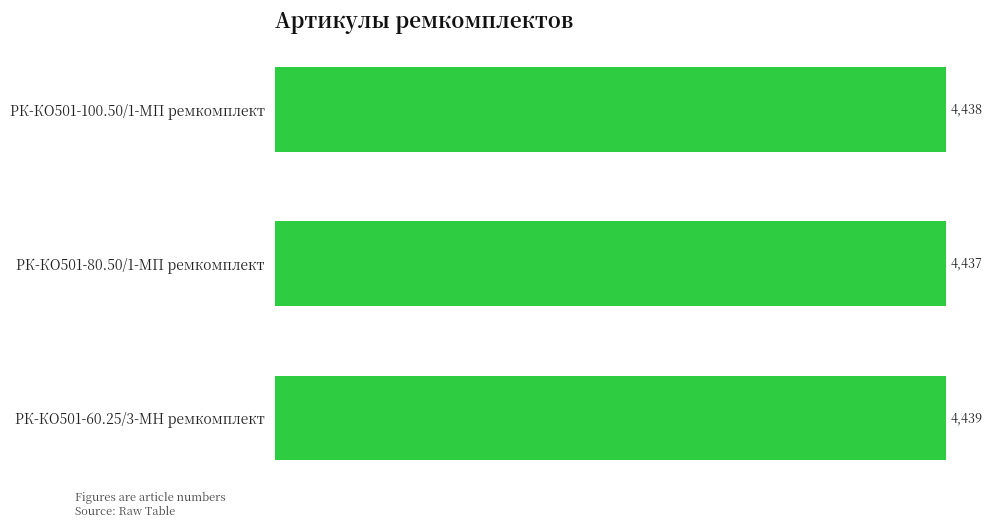

What is the ratio of the value at РК-КО501-80.50/1-МП ремкомплект to the value at РК-КО501-100.50/1-МП ремкомплект?

1.0